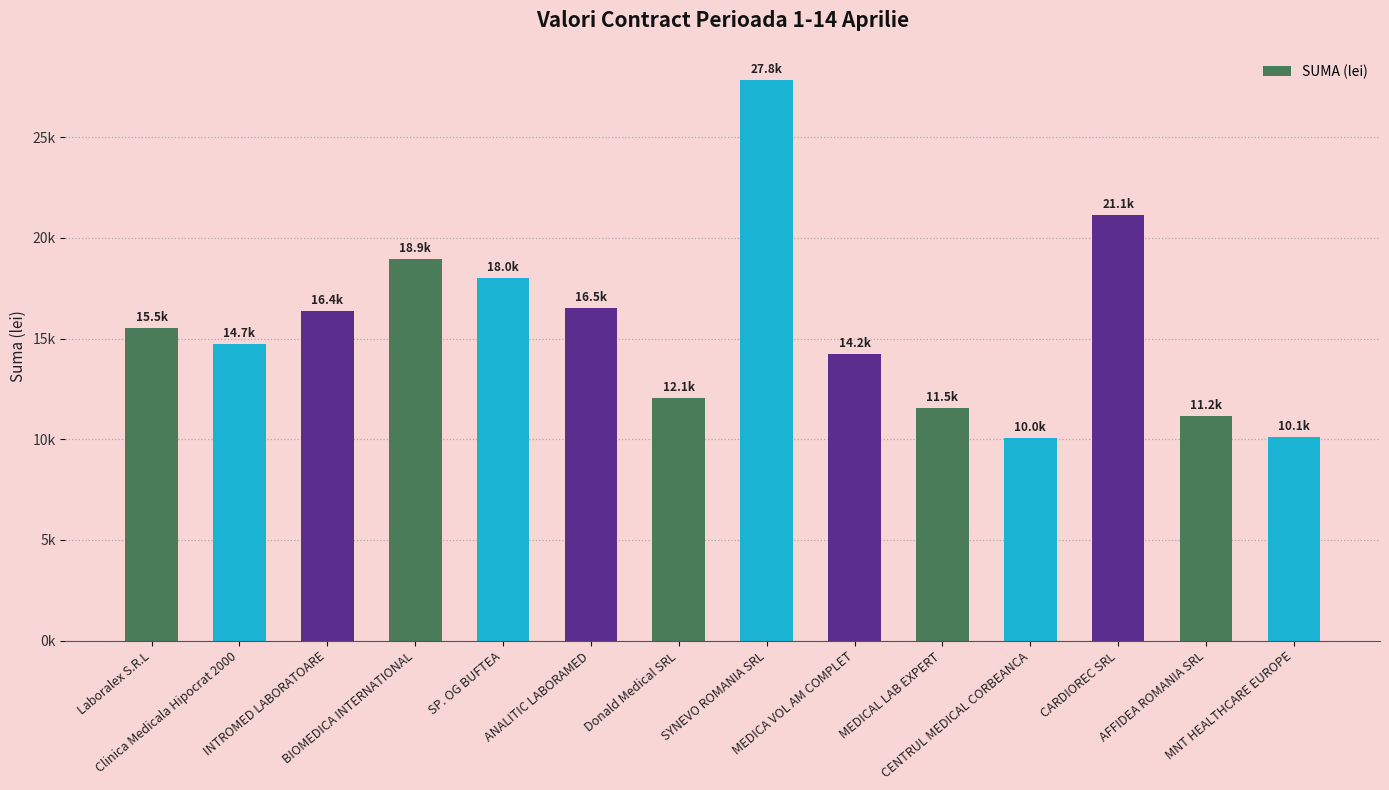

Between MEDICA VOL AM COMPLET and ANALITIC LABORAMED, which is larger?

ANALITIC LABORAMED